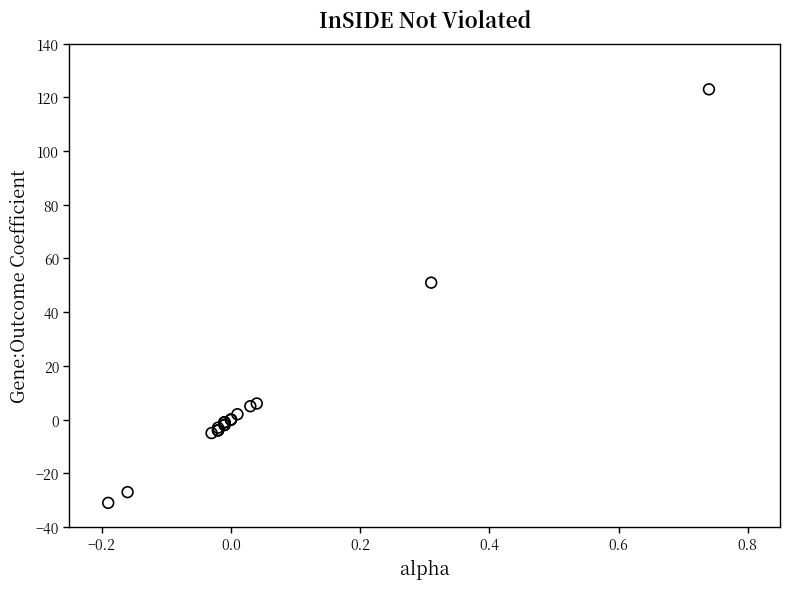

What Y value in the scatter plot is closest to 46?

51